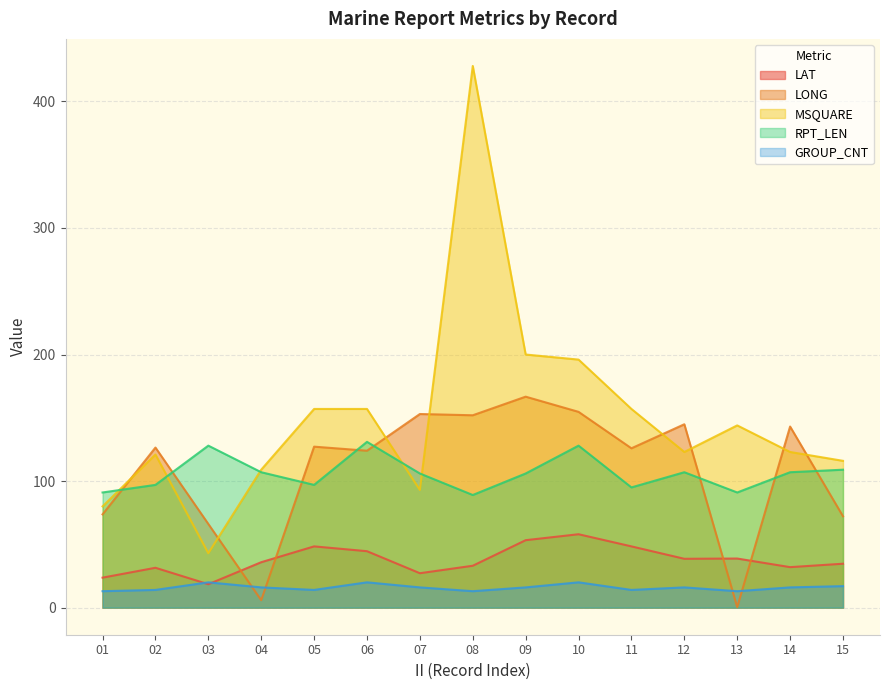

What is the average value of the MSQUARE series?

149.8